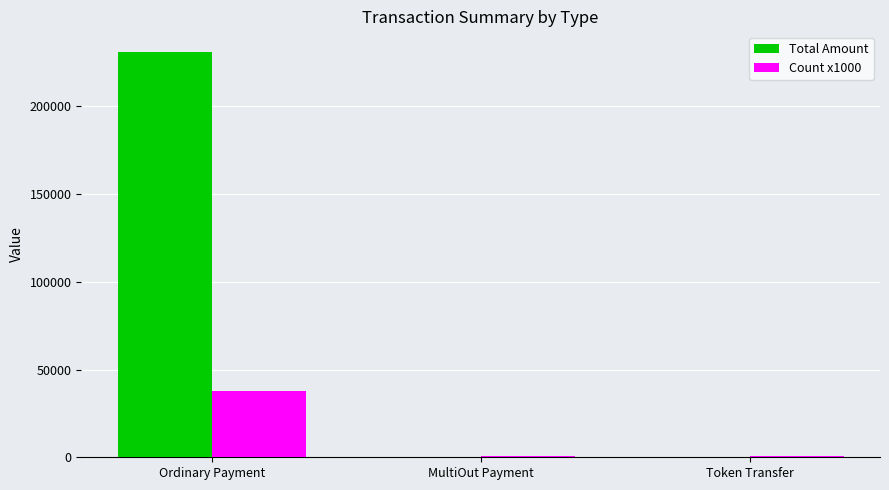

How many data points in Count x1000 are above 1000?

1